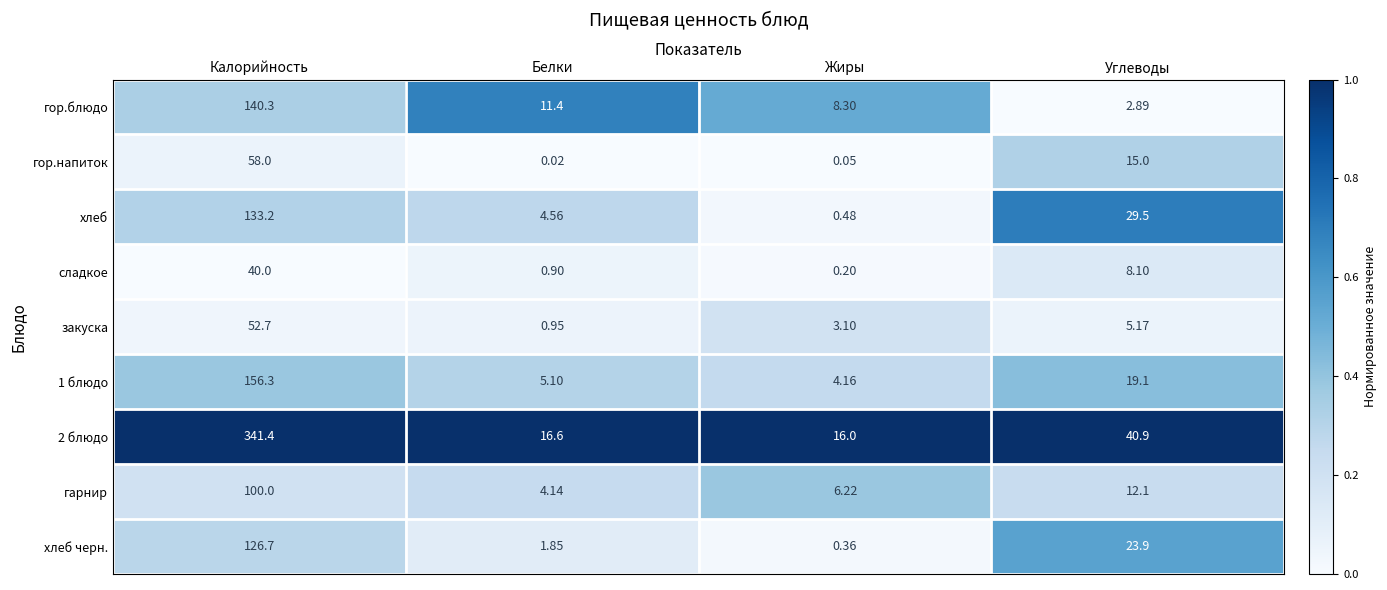

How many distinct data groups are displayed?

9